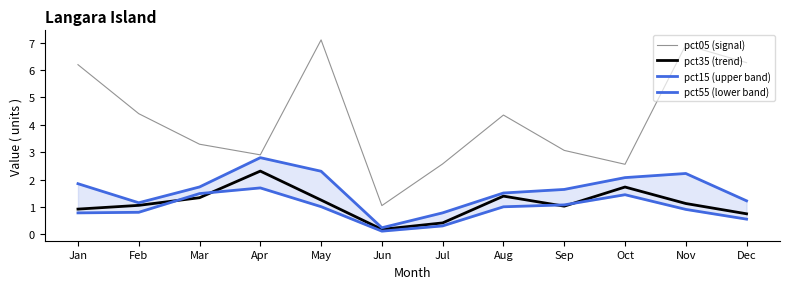

Rank the categories by pct35 (trend) value from highest to lowest.

Apr, Oct, Aug, Mar, May, Nov, Feb, Sep, Jan, Dec, Jul, Jun